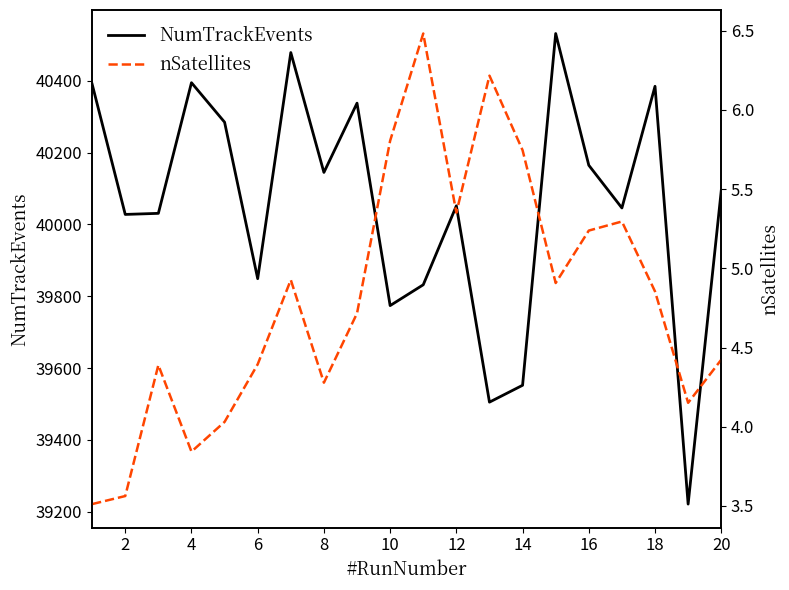

Where is NumTrackEvents nearest to the value 39876?

6